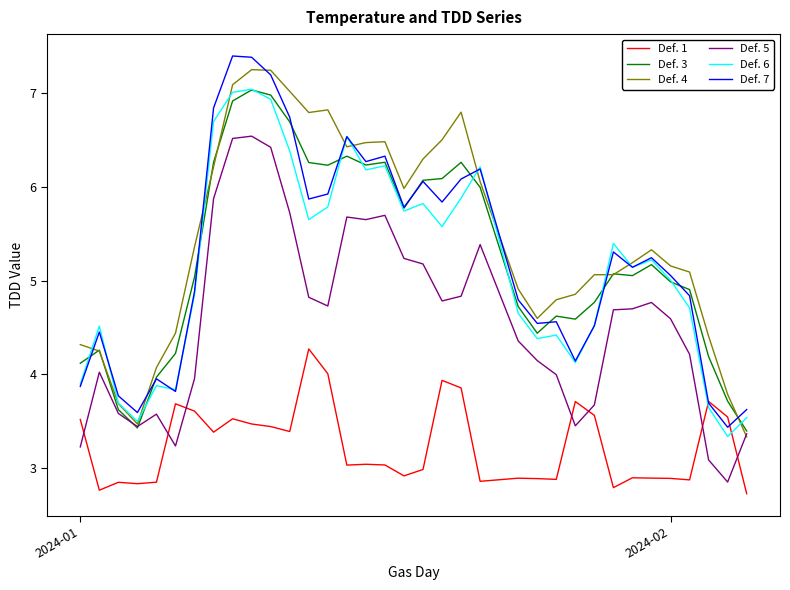

What is the maximum value for Def. 1?

4.3